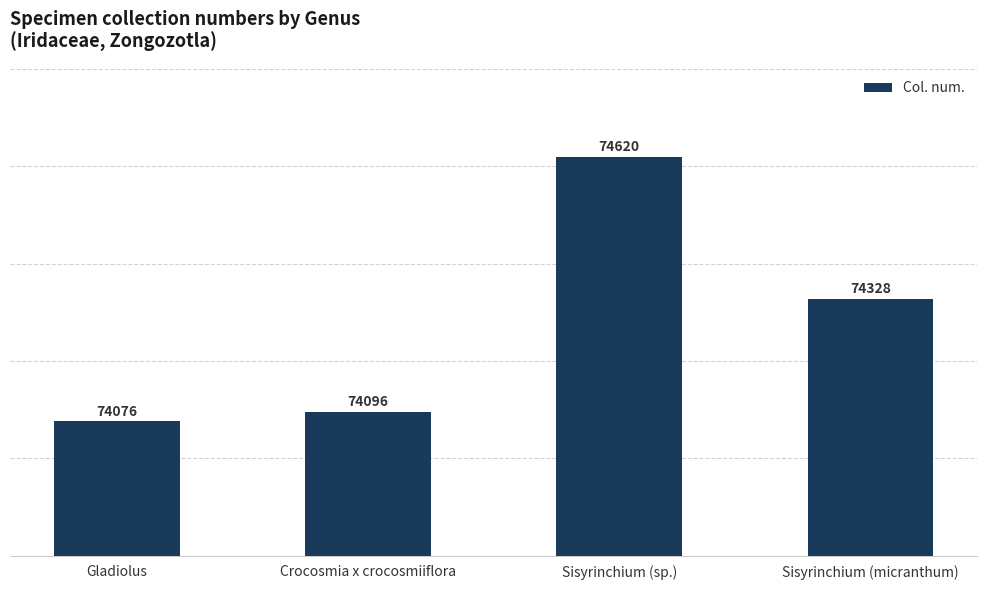

Which category has the lowest value across all series?

Gladiolus